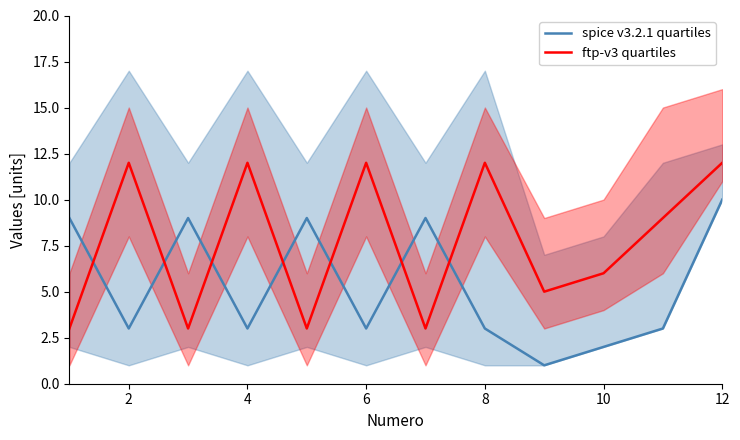

Where is spice v3.2.1 quartiles nearest to the value 5?

2